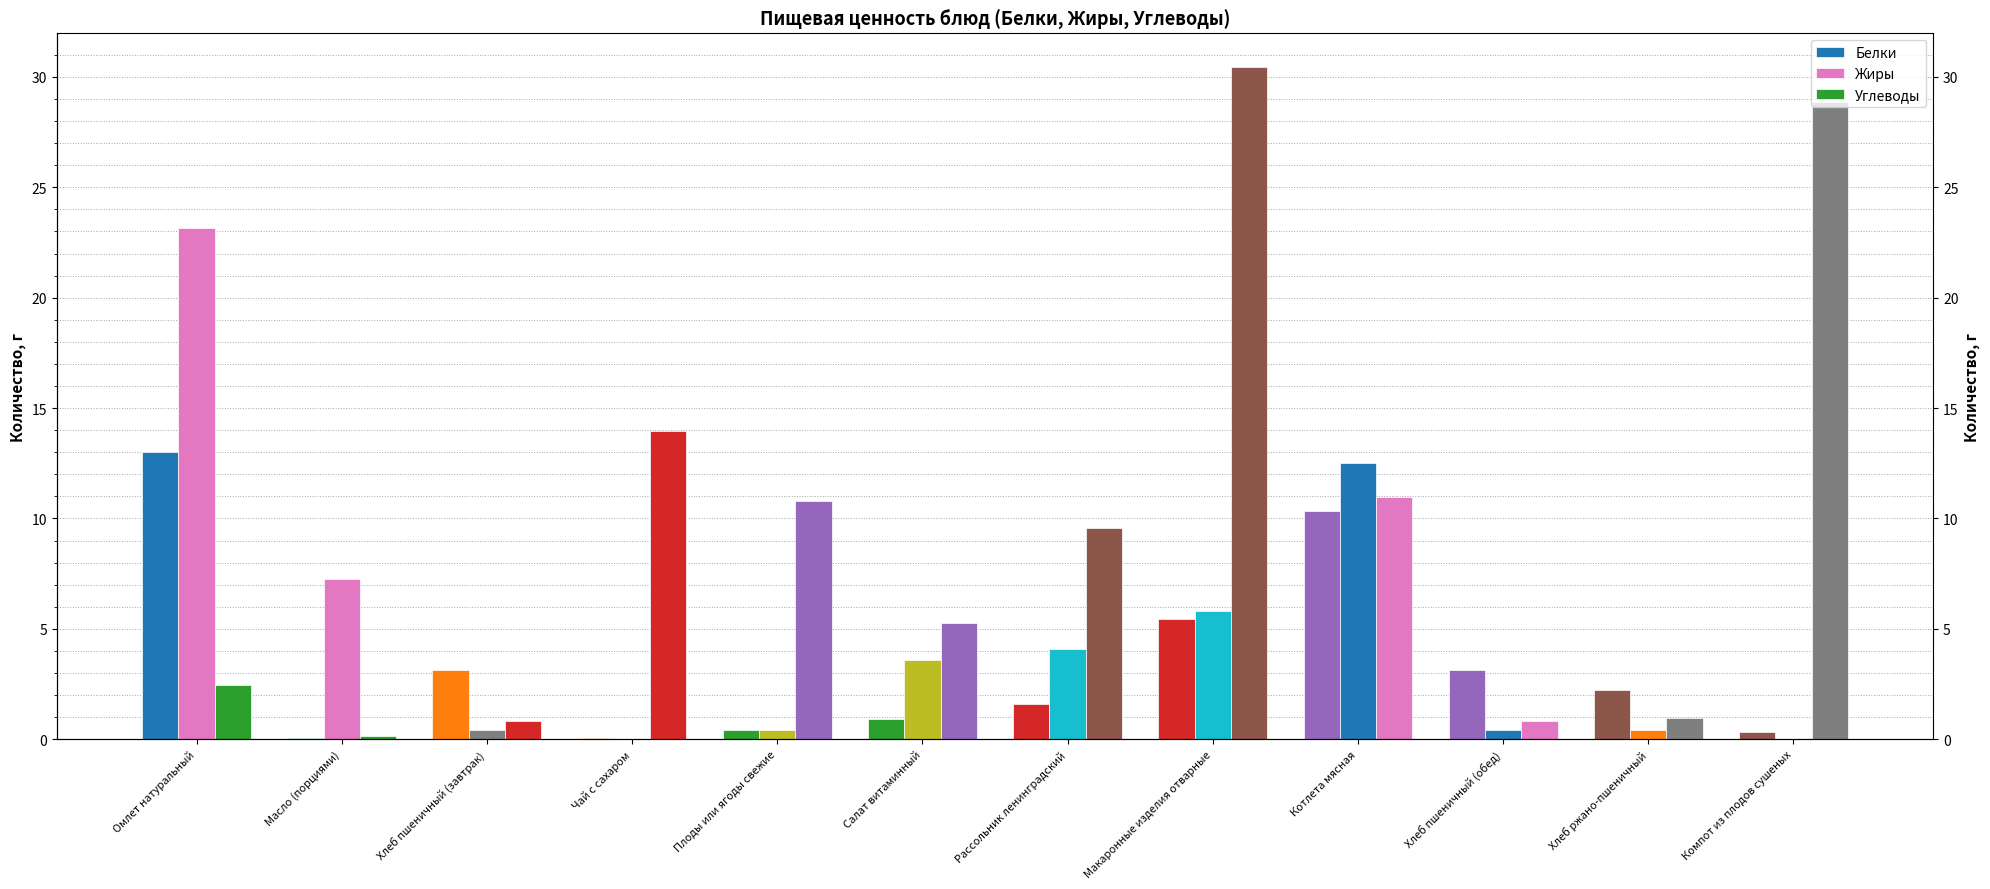

List the series in order of their overall mean, highest first.

Углеводы, Жиры, Белки